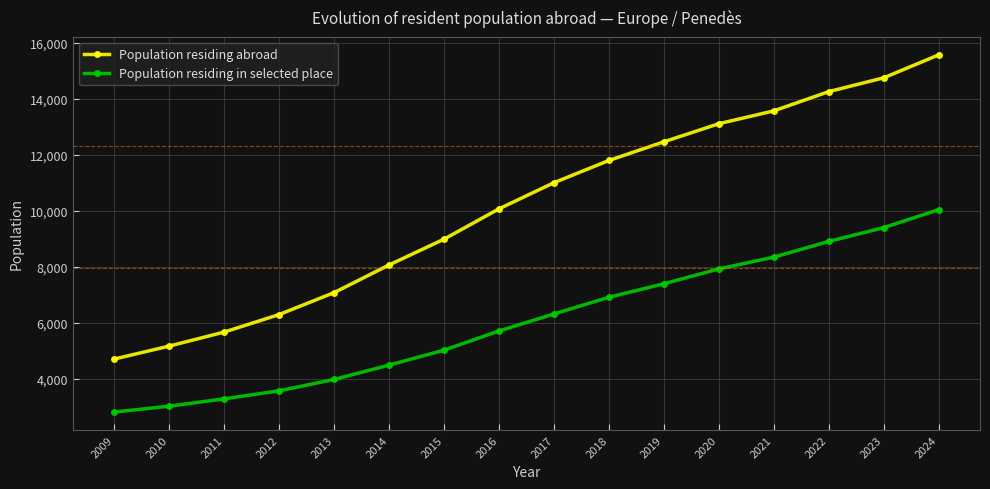

The Population residing abroad series shows 7319 at 2010. True or false?

False